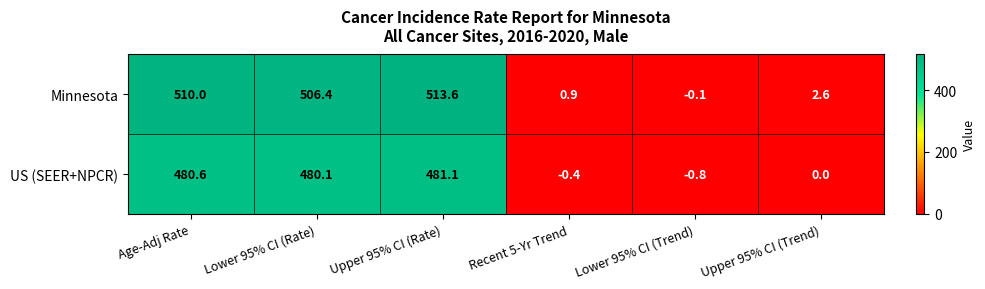

Rank the series at Upper 95% CI (Rate) from lowest to highest value.

US (SEER+NPCR), Minnesota